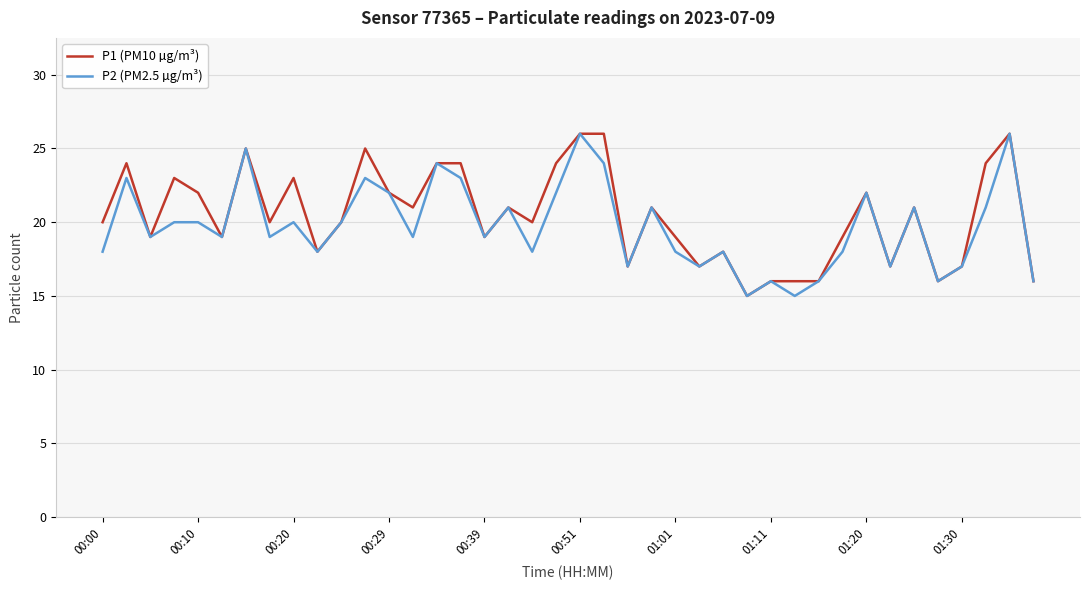

What is the minimum value for P2 (PM2.5 µg/m³)?

15